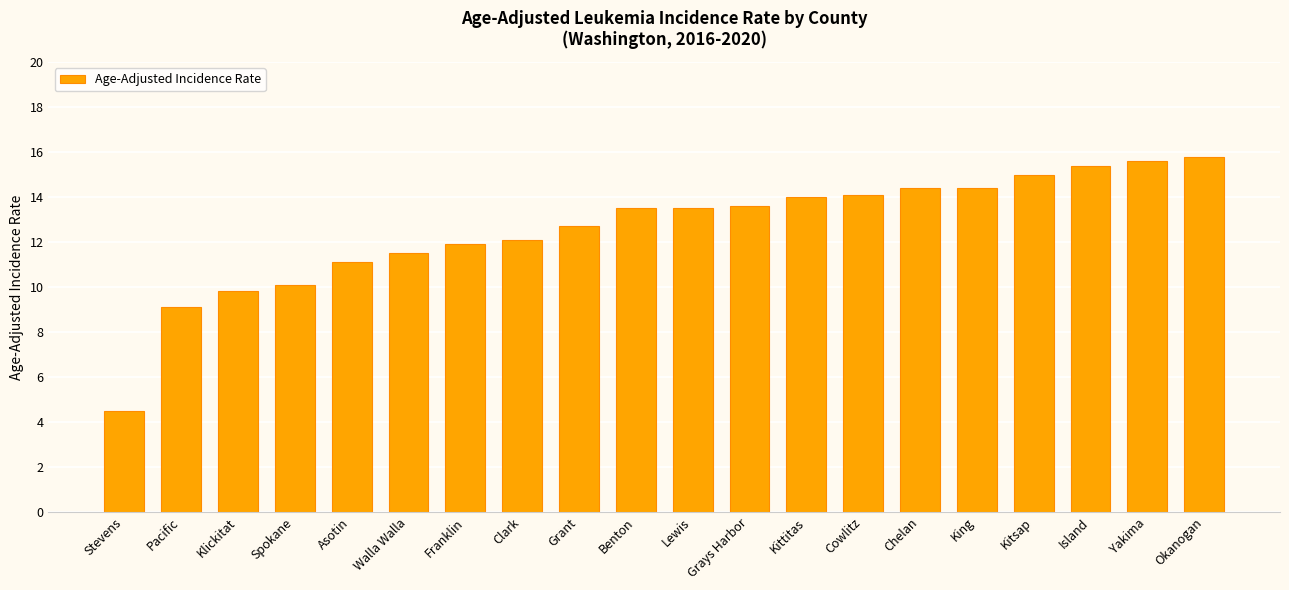

What is the value of the 6th bar from the left?

11.5